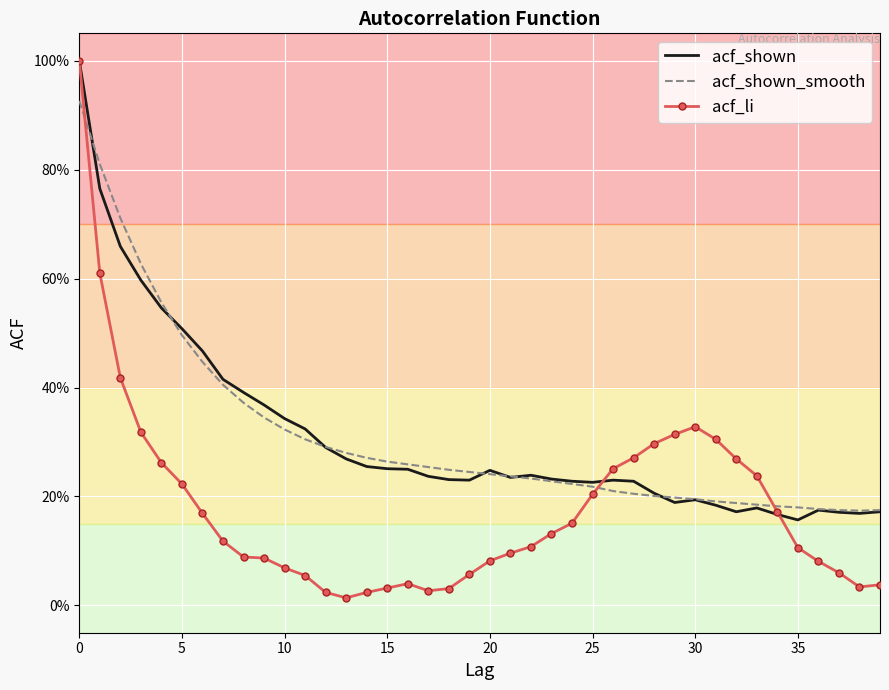

Which series has the largest total across all categories?

acf_shown_smooth